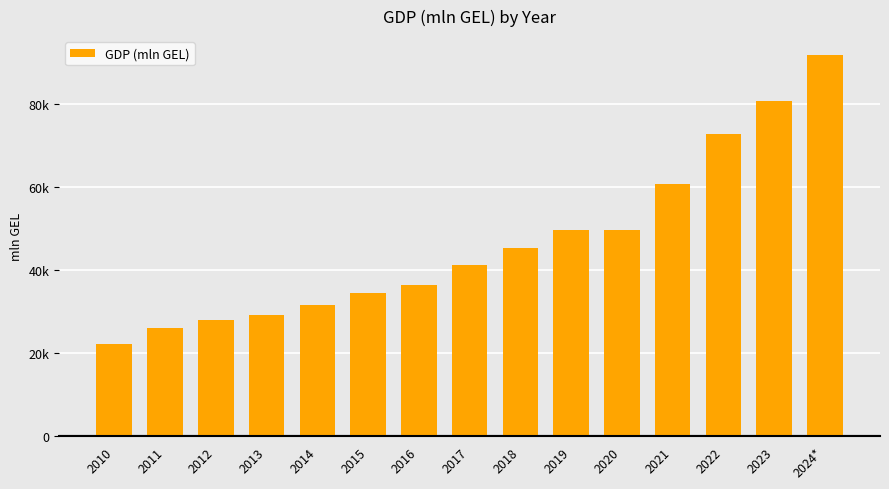

What is the difference between the second highest and second lowest values?

54783.4